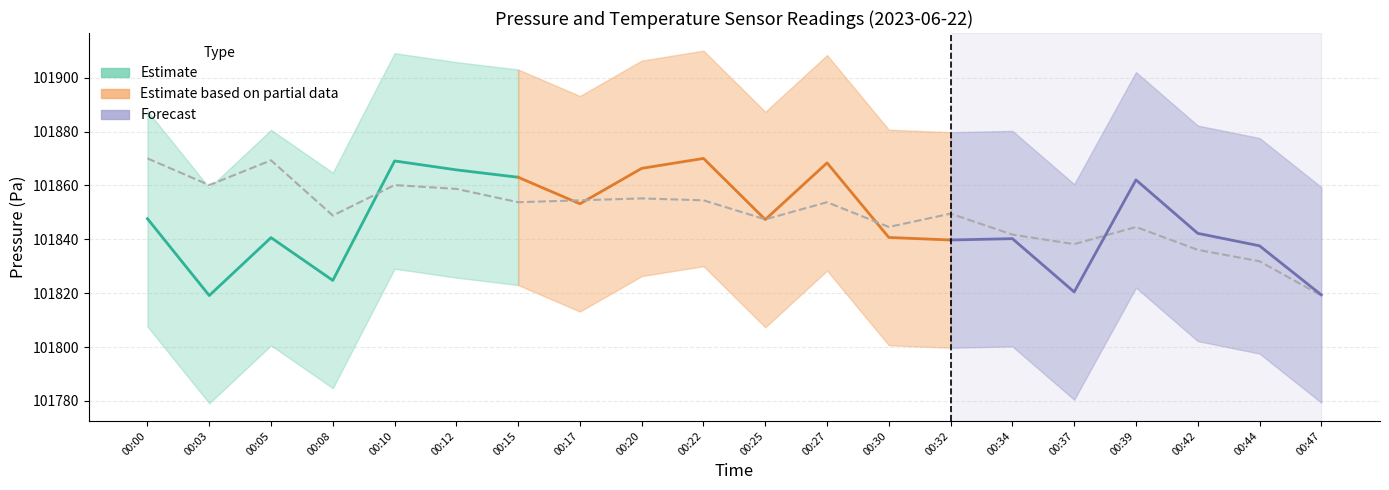

Reading left to right, transcribe all the data shown in this chart.

00:00=101870.0	00:03=101860.1	00:05=101869.3	00:08=101848.8	00:10=101860.1	00:12=101858.7	00:15=101853.8	00:17=101854.5	00:20=101855.2	00:22=101854.5	00:25=101847.4	00:27=101853.8	00:30=101844.6	00:32=101849.5	00:34=101841.8	00:37=101838.2	00:39=101844.6	00:42=101836.1	00:44=101831.9	00:47=101819.1